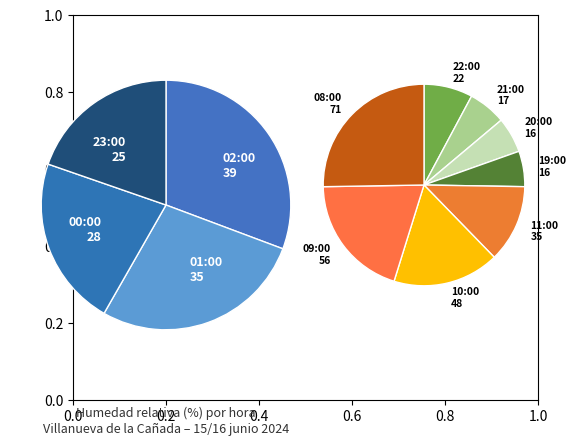

True or false: 04:00 Nordeste accounts for 23% of the total.

False